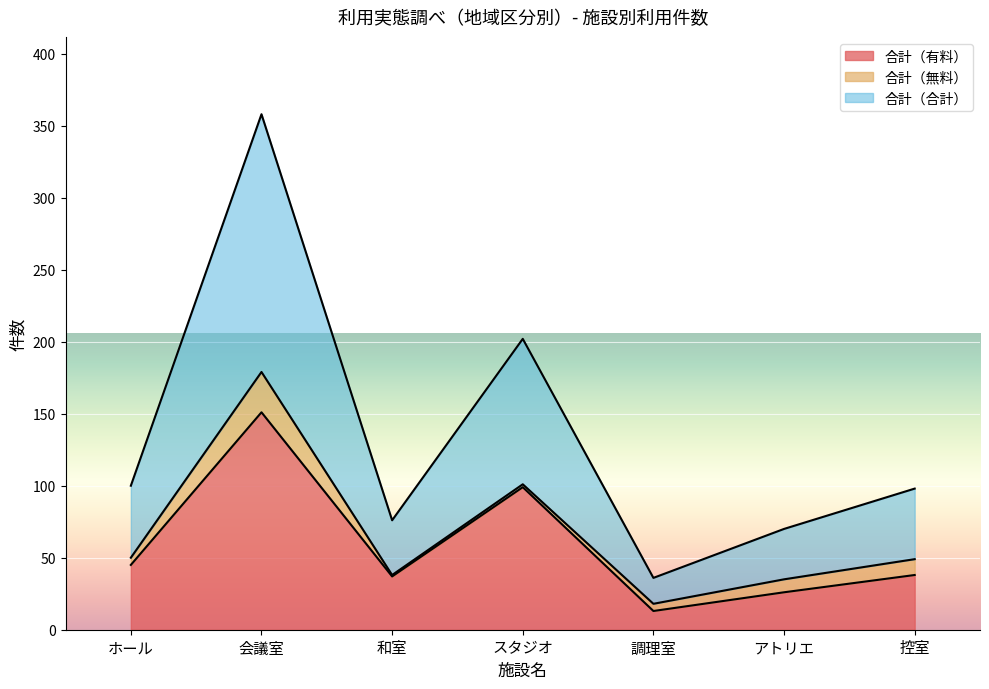

Which series has the largest total across all categories?

合計（合計）